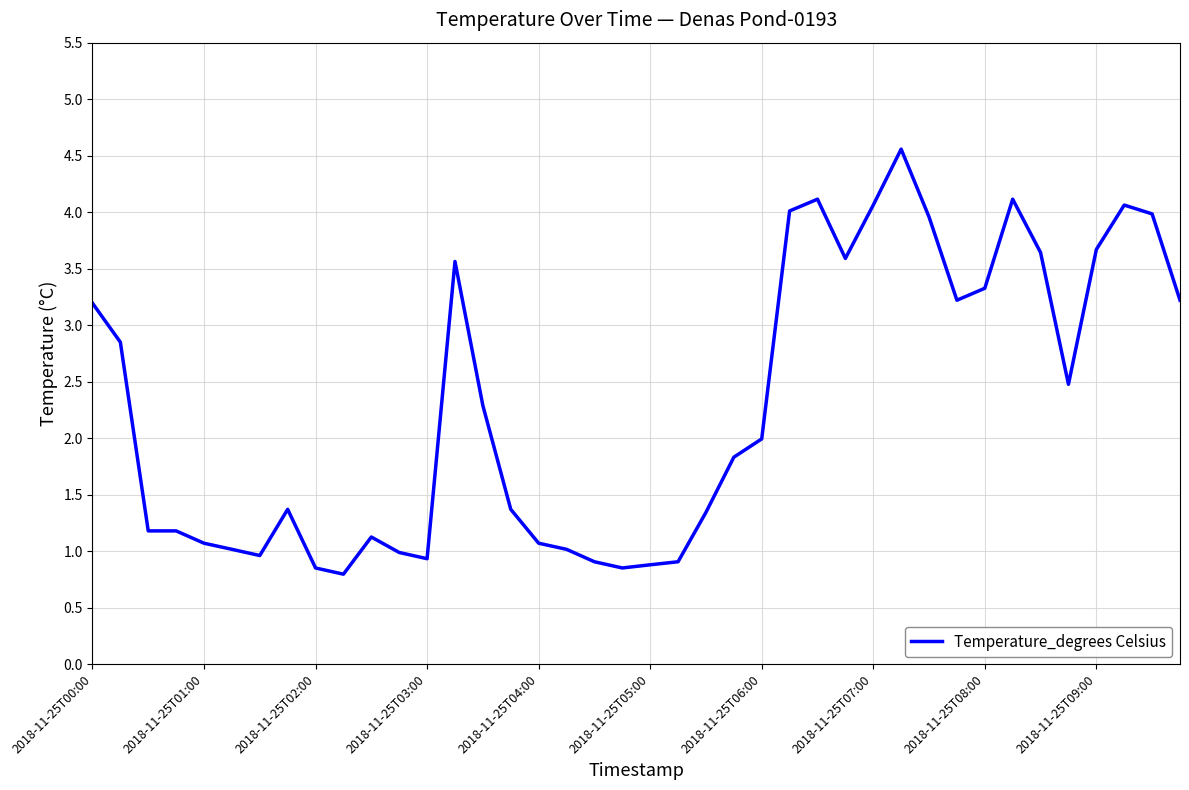

What is the greatest value displayed?

4.6